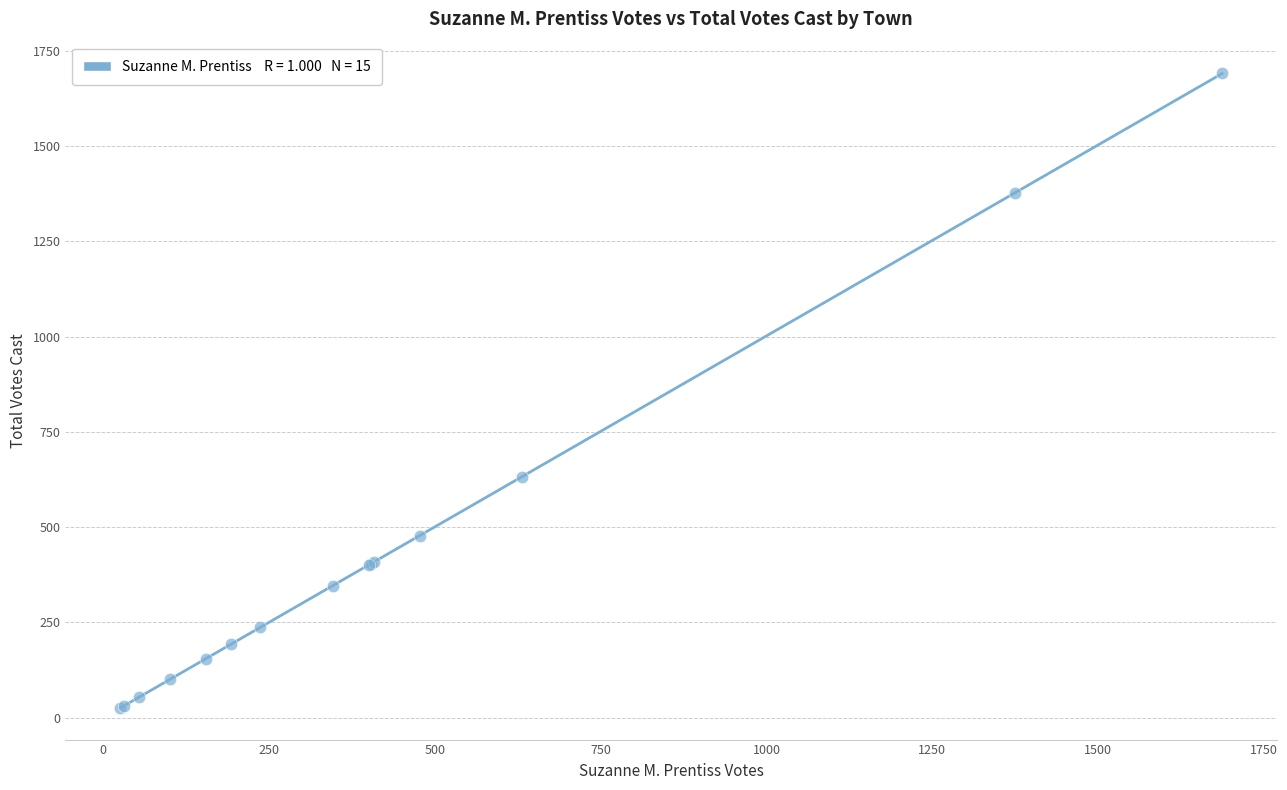

What Y value in the scatter plot is closest to 858?

631